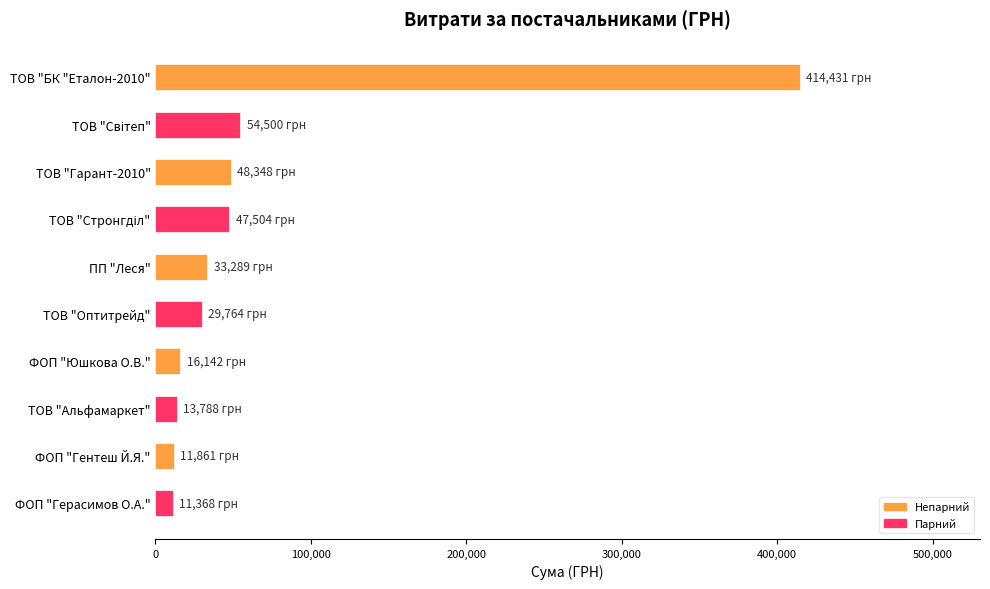

What is the label of the 4th bar from the bottom?

ФОП "Юшкова О.В."